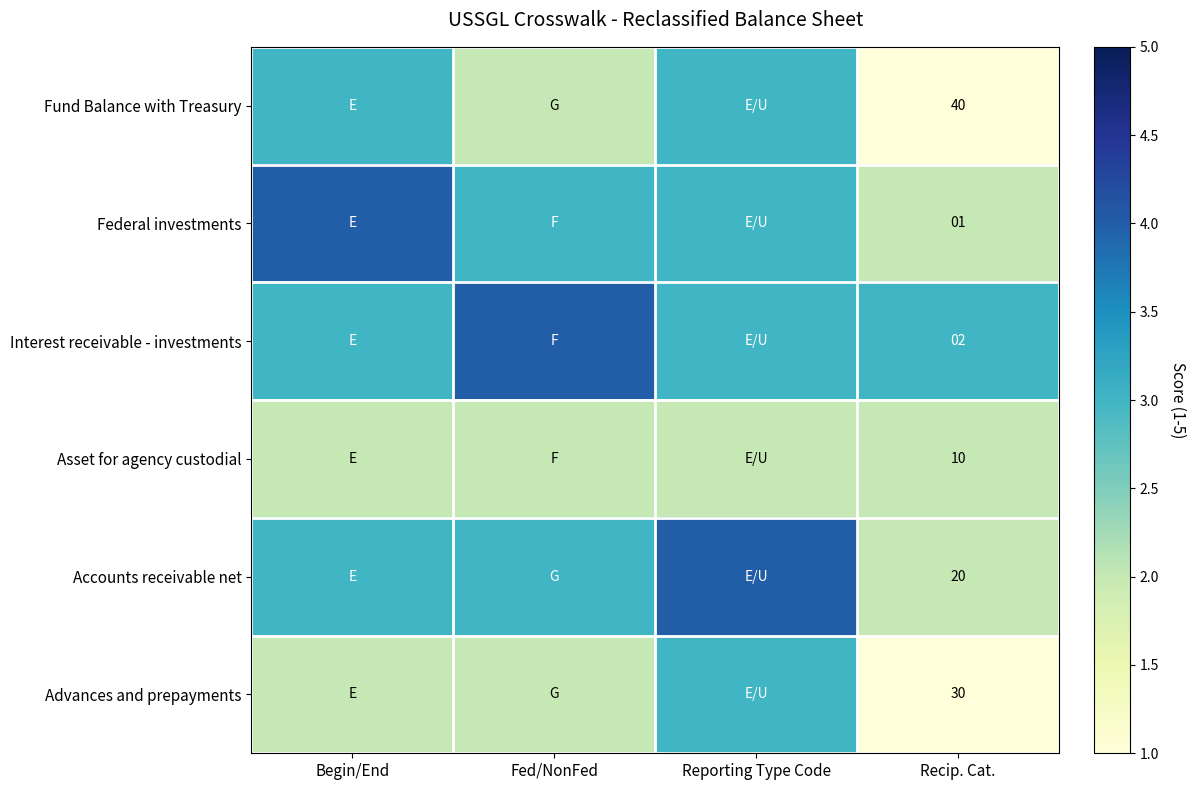

At which category does the chart reach its peak across all series?

Begin/End